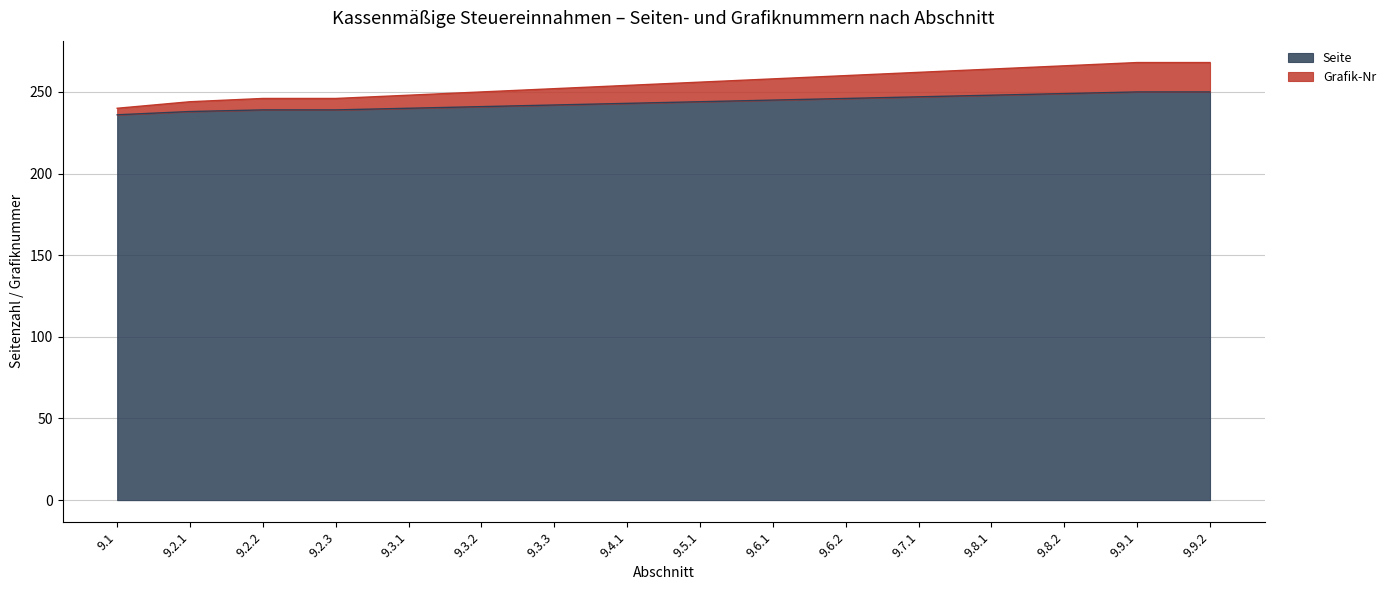

At which category is the sum across all series the highest?

9.9.1